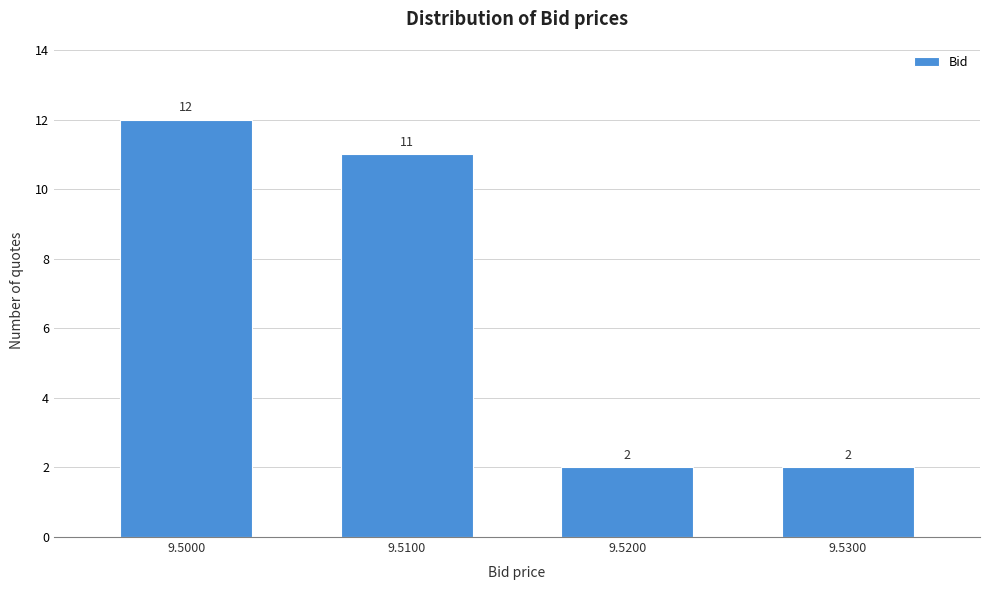

Reading left to right, list all the values displayed in this chart.

9.5000=12	9.5100=11	9.5200=2	9.5300=2